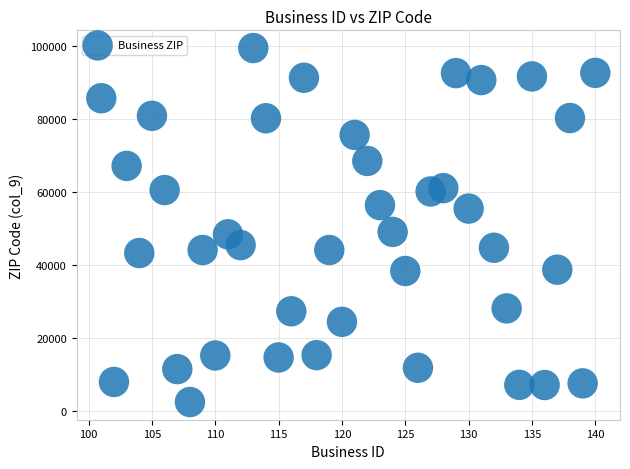

How many data points are displayed?

40